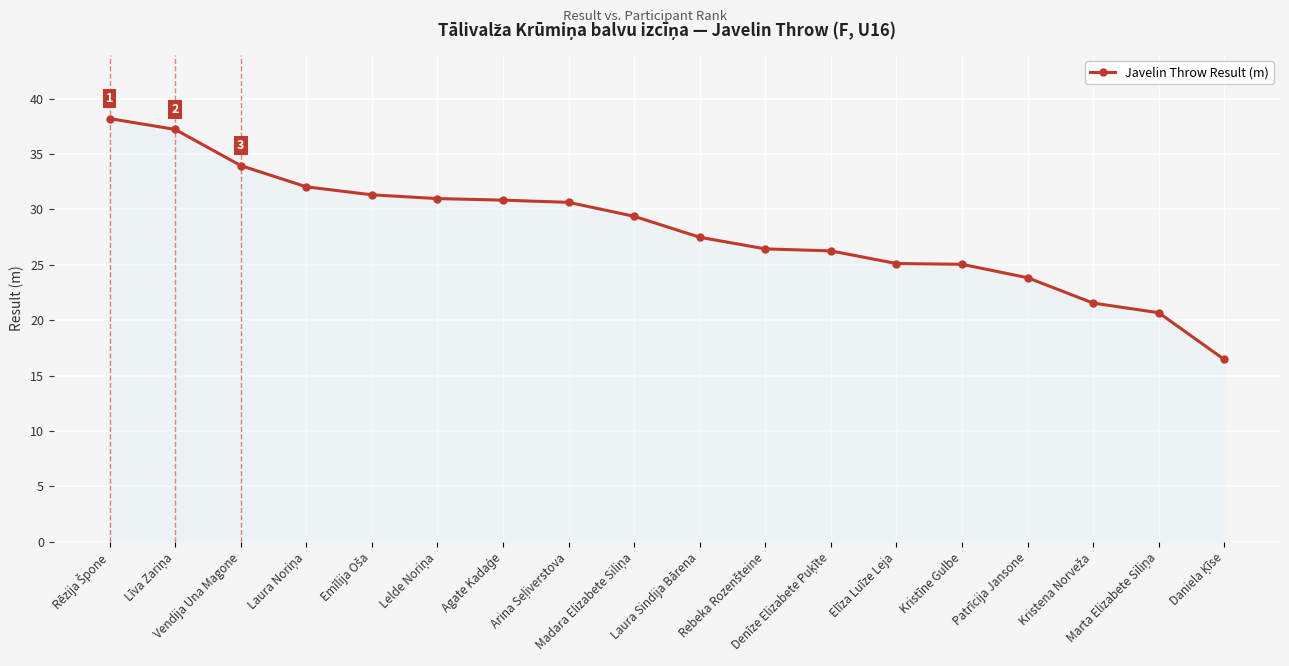

What is the smallest value displayed?

16.5